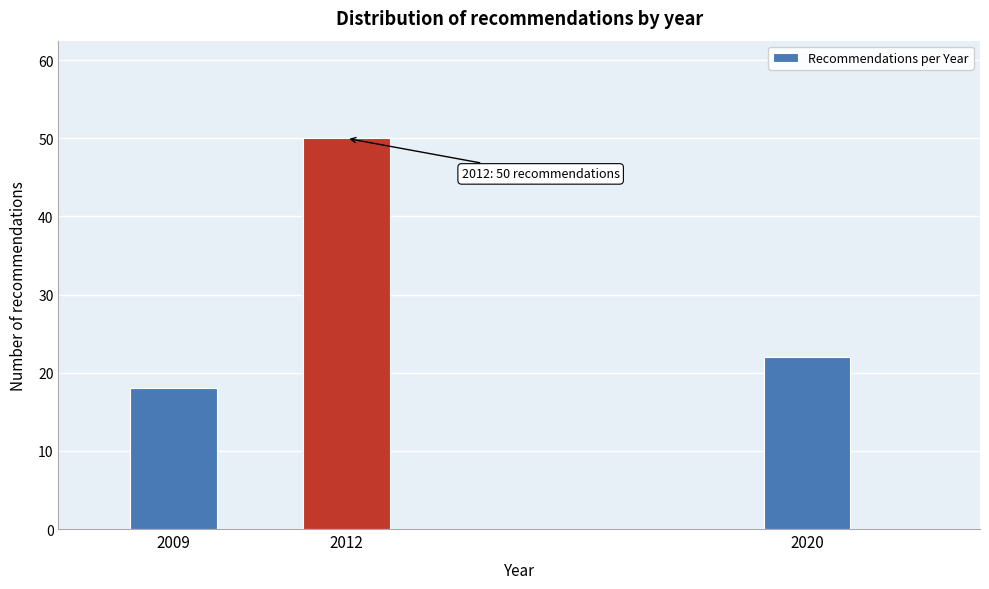

Reading left to right, what are all the values shown in this chart?

18	50	22